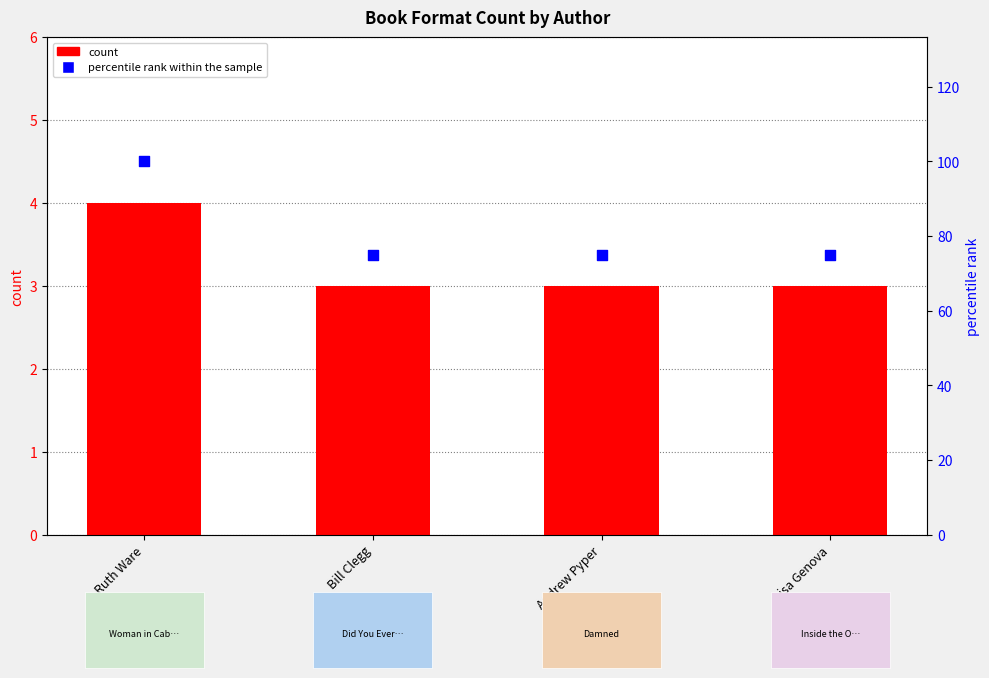

Which series has the largest total across all categories?

percentile rank within the sample